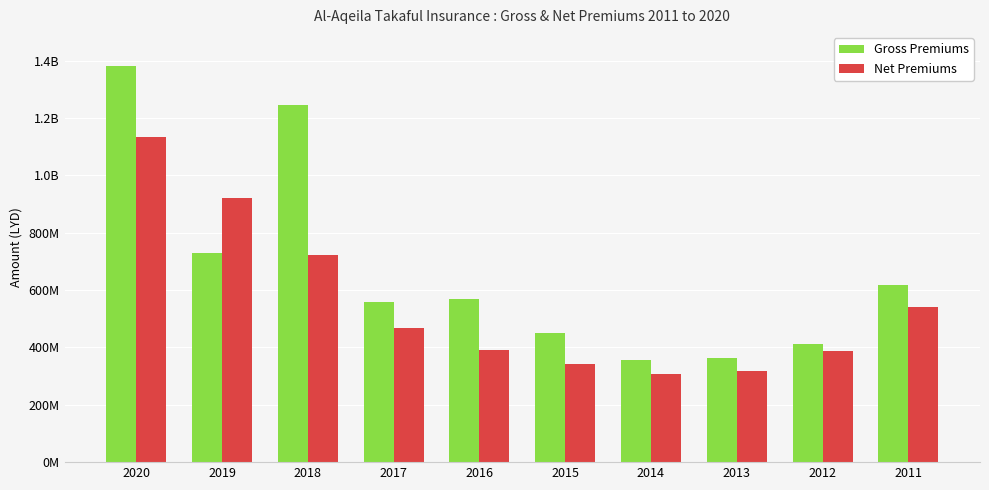

Does the chart contain any negative values?

No